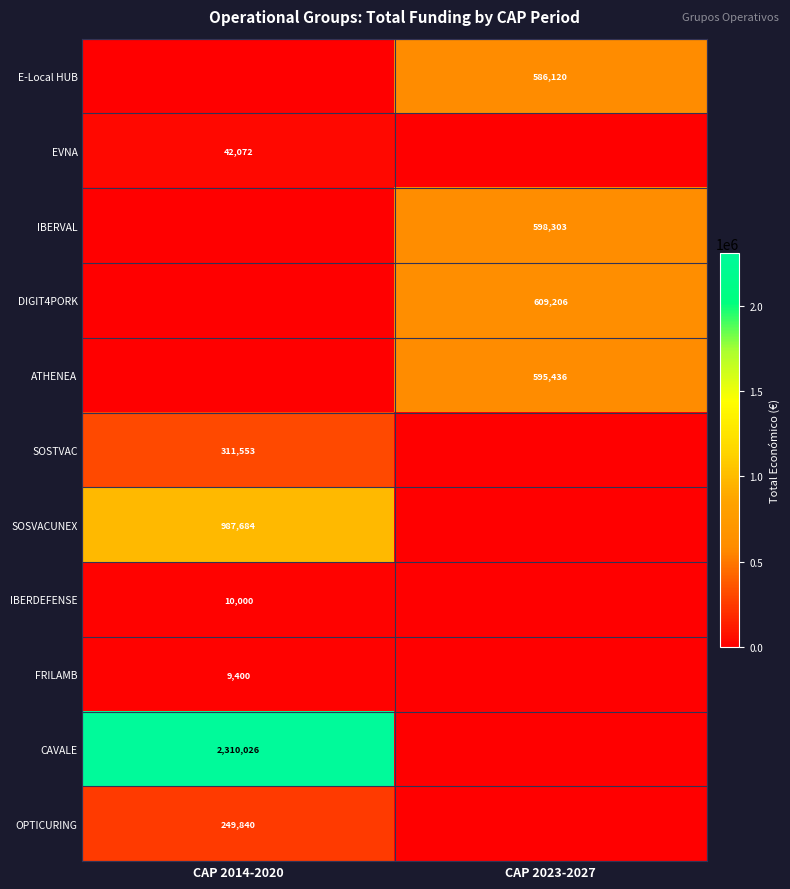

Is it true that SOSTVAC equals 547407 at CAP 2014-2020?

False